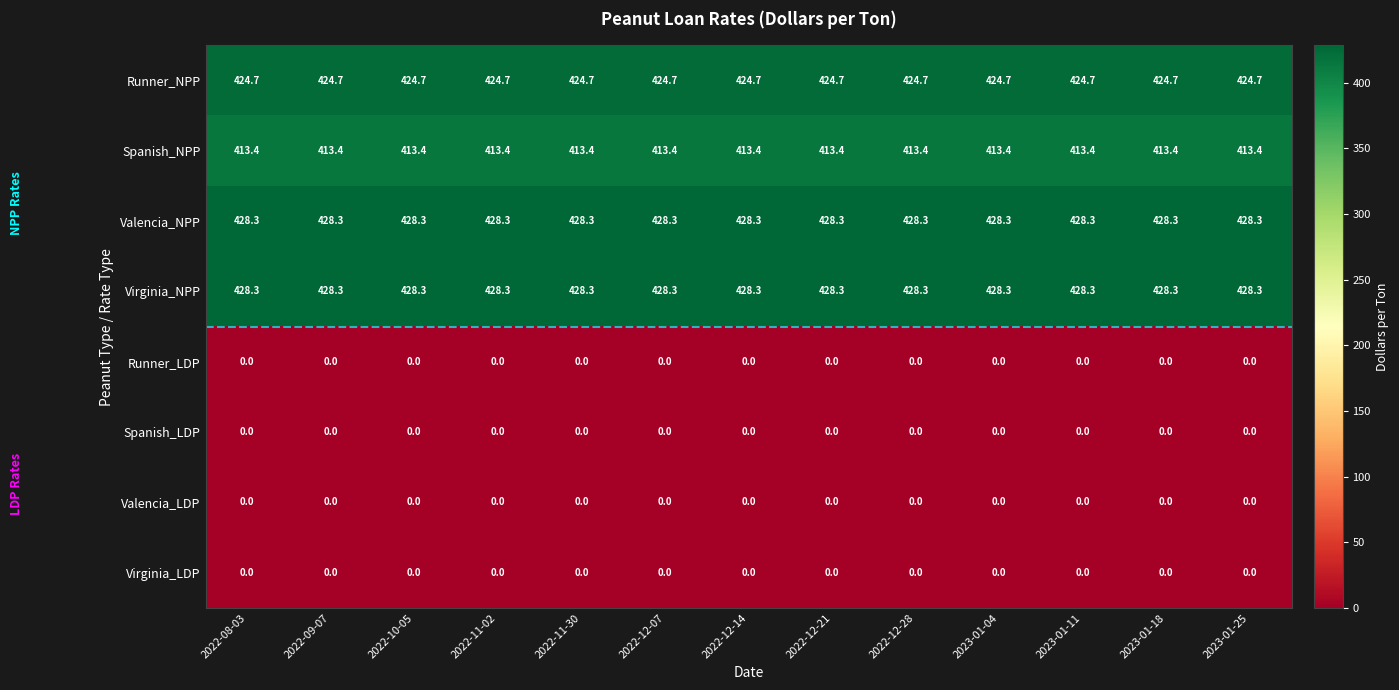

What is the approximate value of Valencia_NPP at 2022-08-03?

428.3